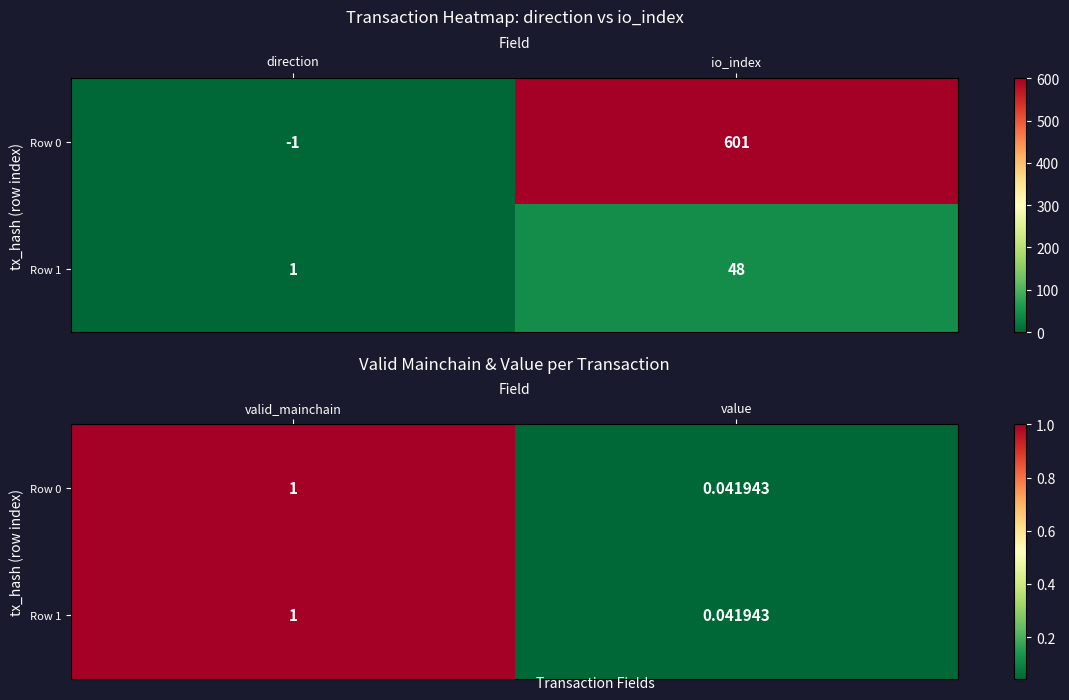

Which series changed the most between valid_mainchain and value?

Row 0